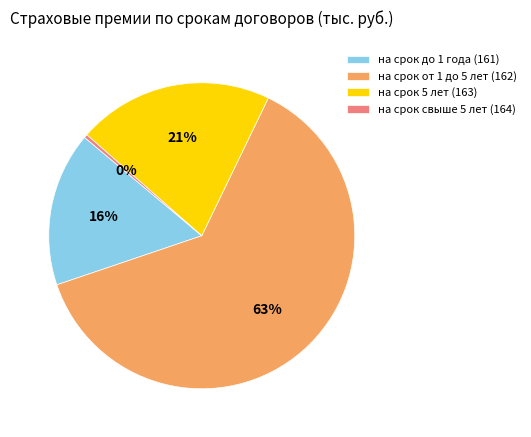

To the nearest percent, what portion does на срок от 1 до 5 лет (162) represent?

63%